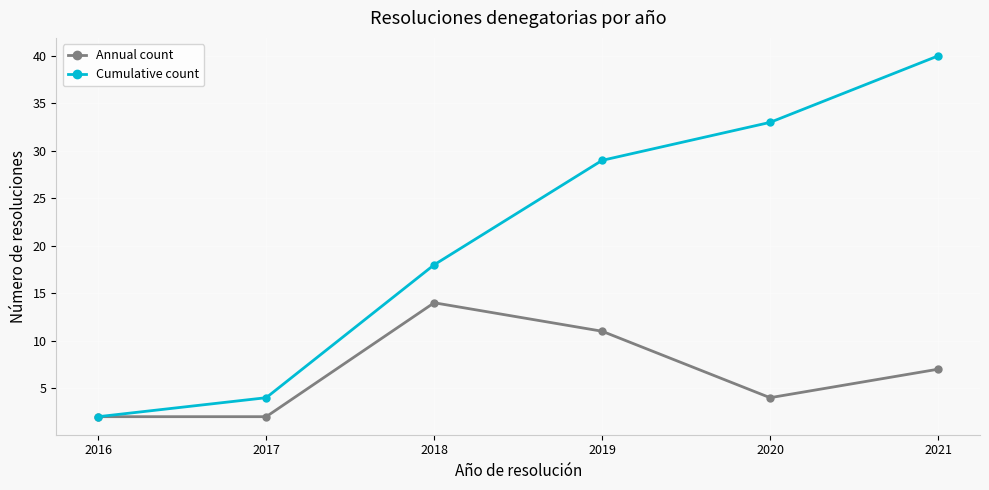

What is the maximum value for Annual count?

14